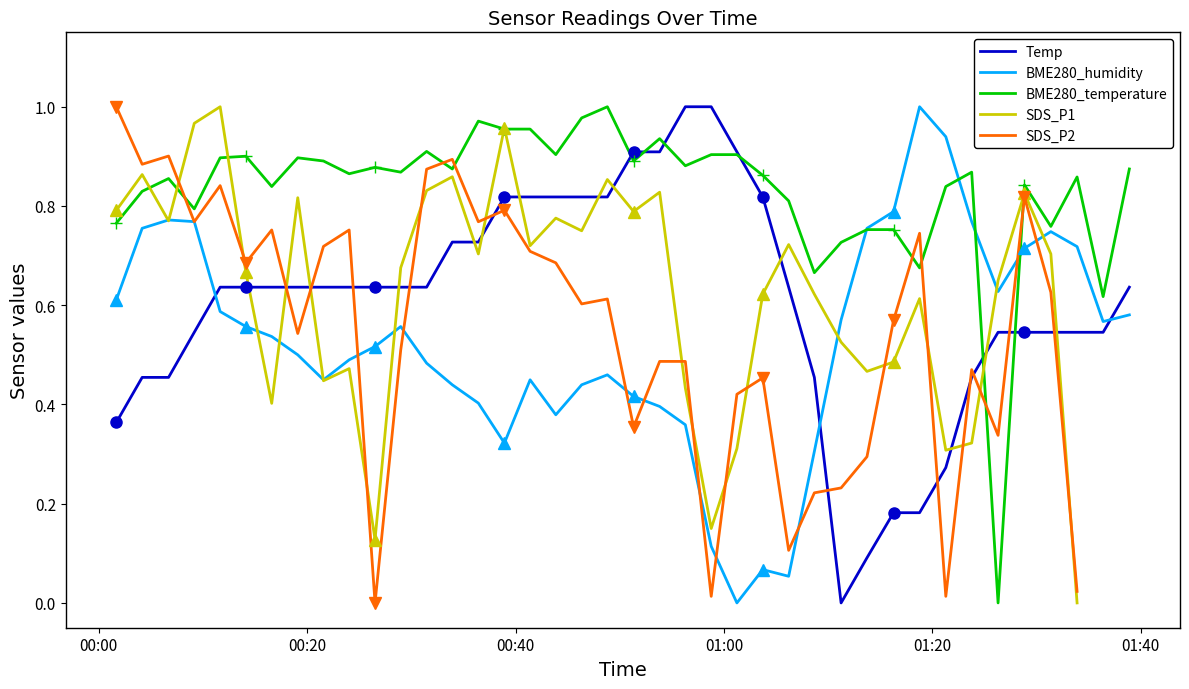

True or false: Temp has more than 1 interior local peaks.

False